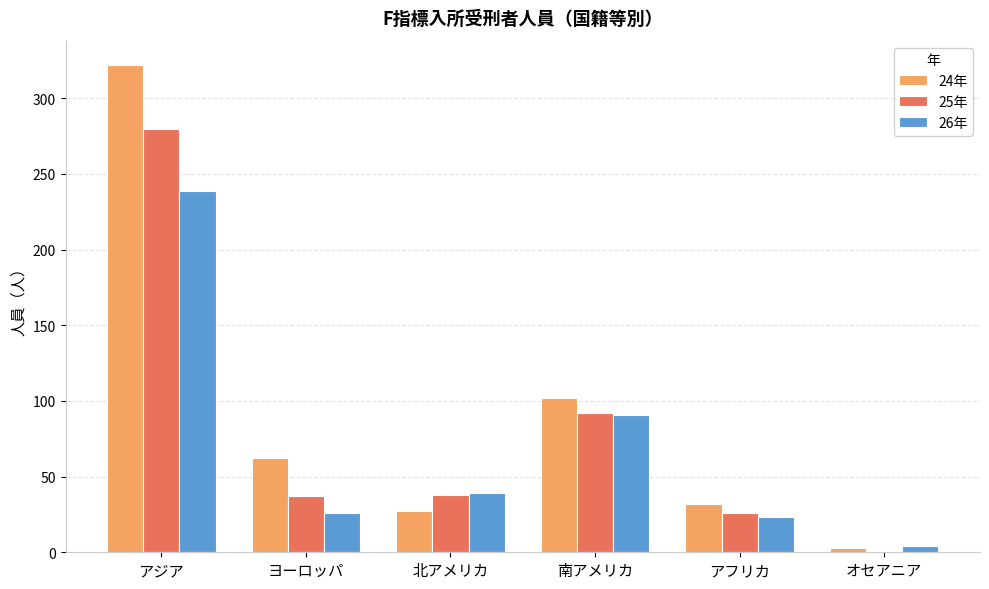

Which label corresponds to the largest value in the chart?

アジア